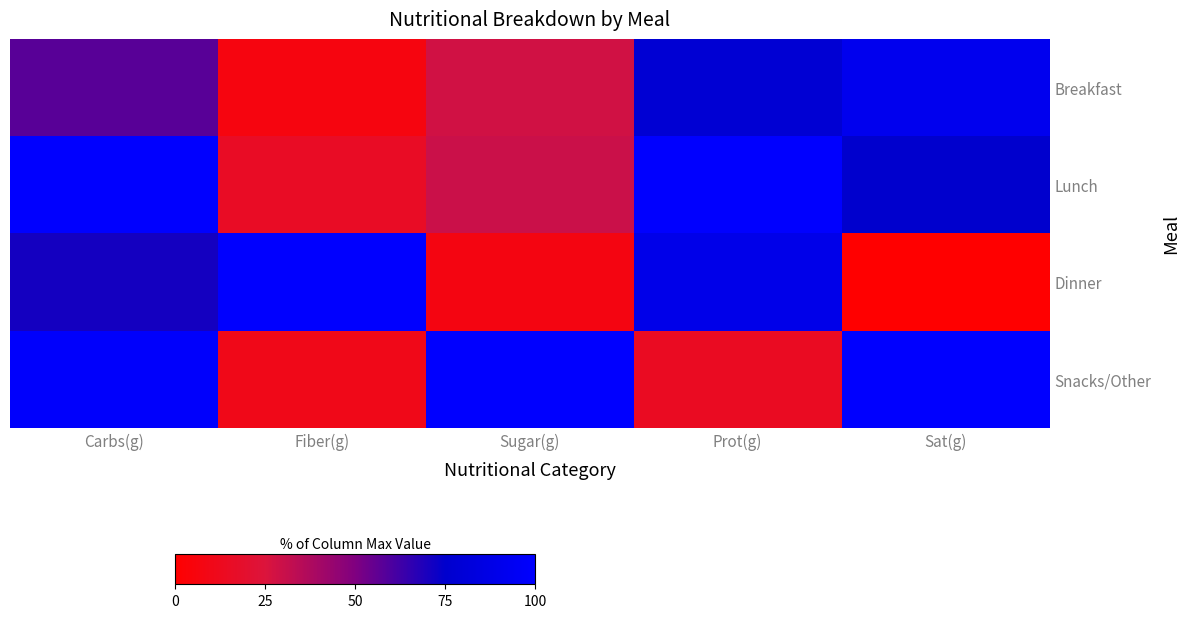

Which has a higher value, Prot(g) or Sat(g)?

Sat(g)